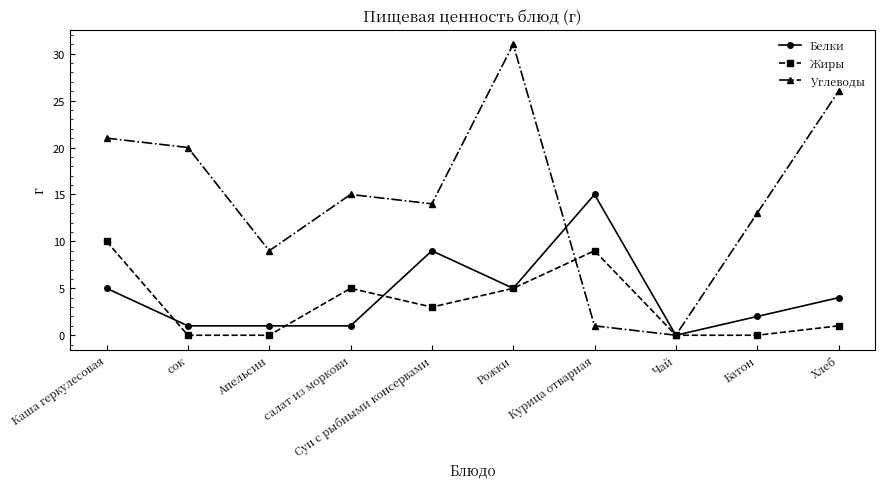

What is the value of the Жиры point at the 7th from the left?

9